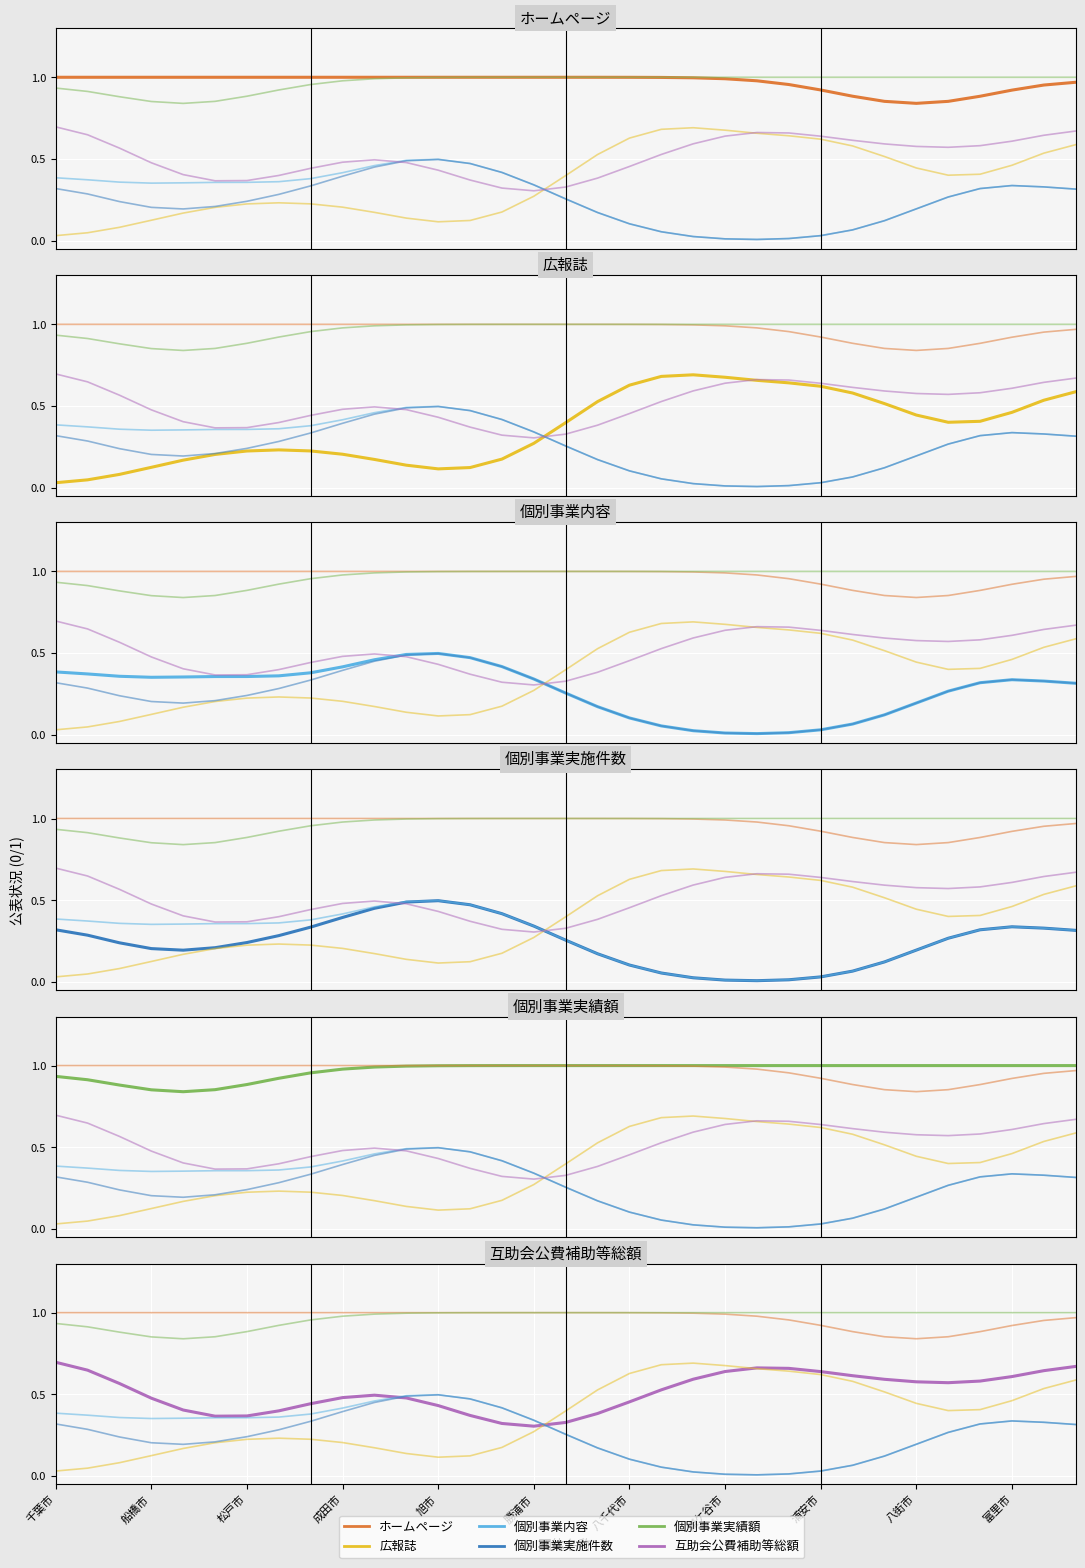

Reading left to right, transcribe all the data shown in this chart.

ホームページ: 1.0	1.0	1.0	1.0	1.0	1.0	1.0	1.0	1.0	1.0	1.0	1.0	1.0	1.0	1.0	1.0	1.0	1.0	1.0	1.0	1.0	1.0	1.0	1.0	0.9	0.9	0.9	0.8	0.9	0.9	0.9	1.0	1.0
広報誌: 0.0	0.0	0.1	0.1	0.2	0.2	0.2	0.2	0.2	0.2	0.2	0.1	0.1	0.1	0.2	0.3	0.4	0.5	0.6	0.7	0.7	0.7	0.7	0.6	0.6	0.6	0.5	0.4	0.4	0.4	0.5	0.5	0.6
個別事業内容: 0.4	0.4	0.4	0.4	0.4	0.4	0.4	0.4	0.4	0.4	0.5	0.5	0.5	0.5	0.4	0.3	0.3	0.2	0.1	0.1	0.0	0.0	0.0	0.0	0.0	0.1	0.1	0.2	0.3	0.3	0.3	0.3	0.3
個別事業実施件数: 0.3	0.3	0.2	0.2	0.2	0.2	0.2	0.3	0.3	0.4	0.5	0.5	0.5	0.5	0.4	0.3	0.3	0.2	0.1	0.1	0.0	0.0	0.0	0.0	0.0	0.1	0.1	0.2	0.3	0.3	0.3	0.3	0.3
個別事業実績額: 0.9	0.9	0.9	0.9	0.8	0.9	0.9	0.9	1.0	1.0	1.0	1.0	1.0	1.0	1.0	1.0	1.0	1.0	1.0	1.0	1.0	1.0	1.0	1.0	1.0	1.0	1.0	1.0	1.0	1.0	1.0	1.0	1.0
互助会公費補助等総額: 0.7	0.6	0.6	0.5	0.4	0.4	0.4	0.4	0.4	0.5	0.5	0.5	0.4	0.4	0.3	0.3	0.3	0.4	0.5	0.5	0.6	0.6	0.7	0.7	0.6	0.6	0.6	0.6	0.6	0.6	0.6	0.6	0.7